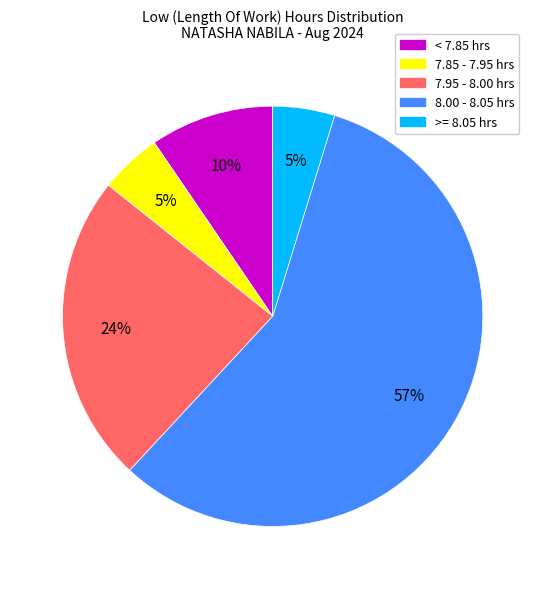

To the nearest percent, what is the average slice percentage?

20%